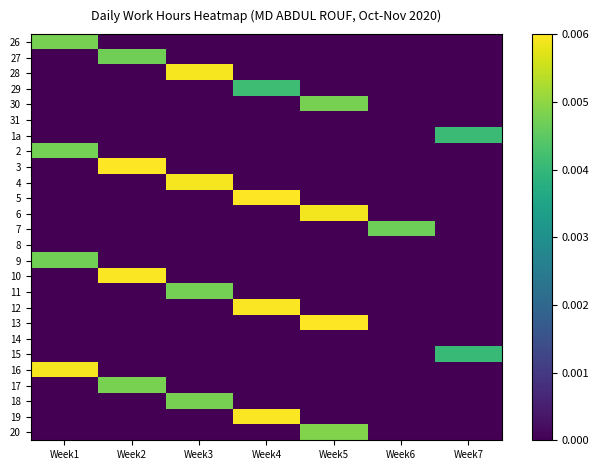

At which category is the sum across all series the highest?

Week4